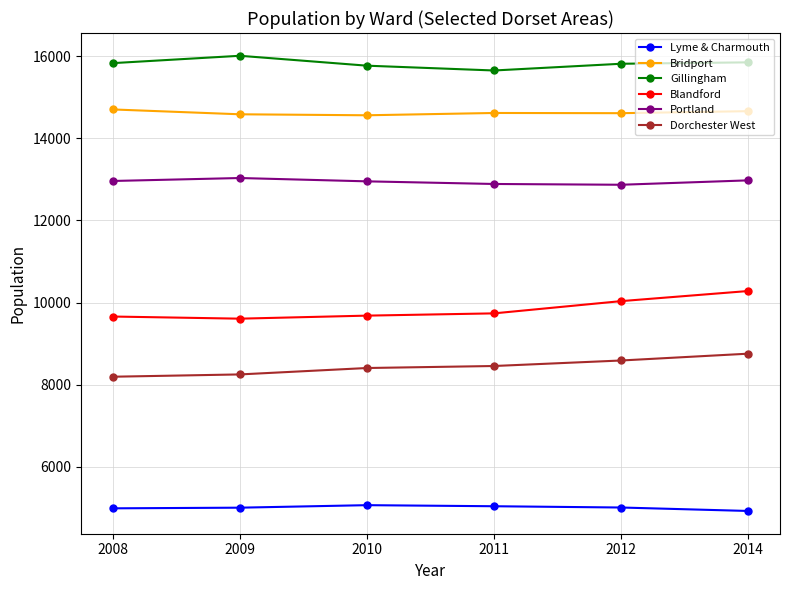

True or false: Lyme & Charmouth has a value of 5071 at 2010.

True